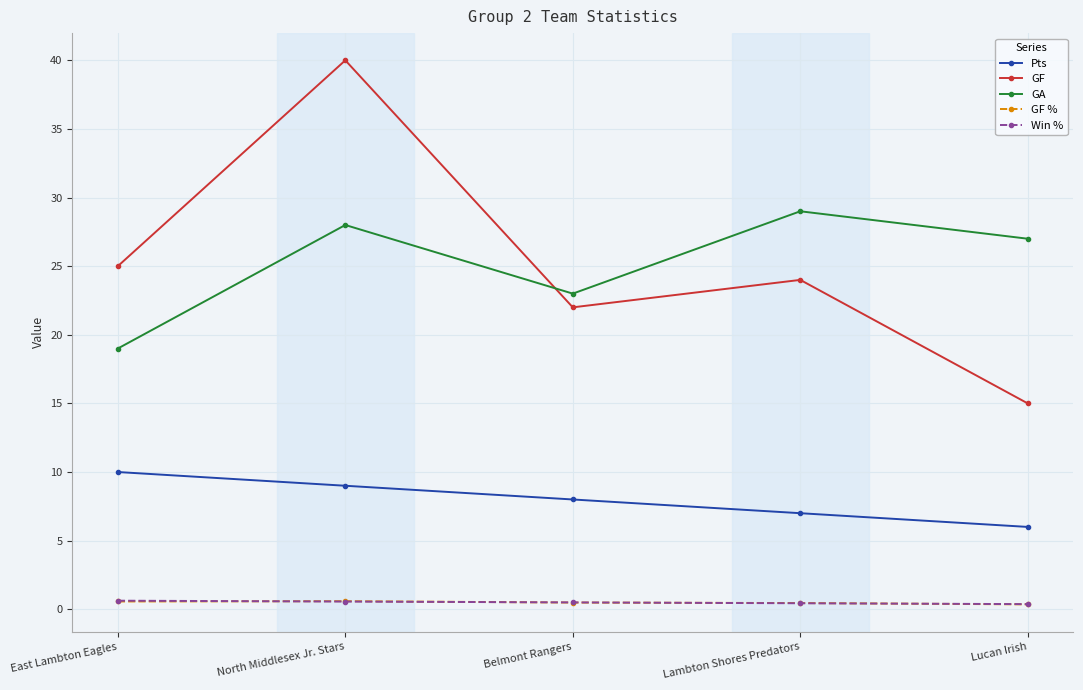

Is it true that GF equals 6.7 at Lambton Shores Predators?

False